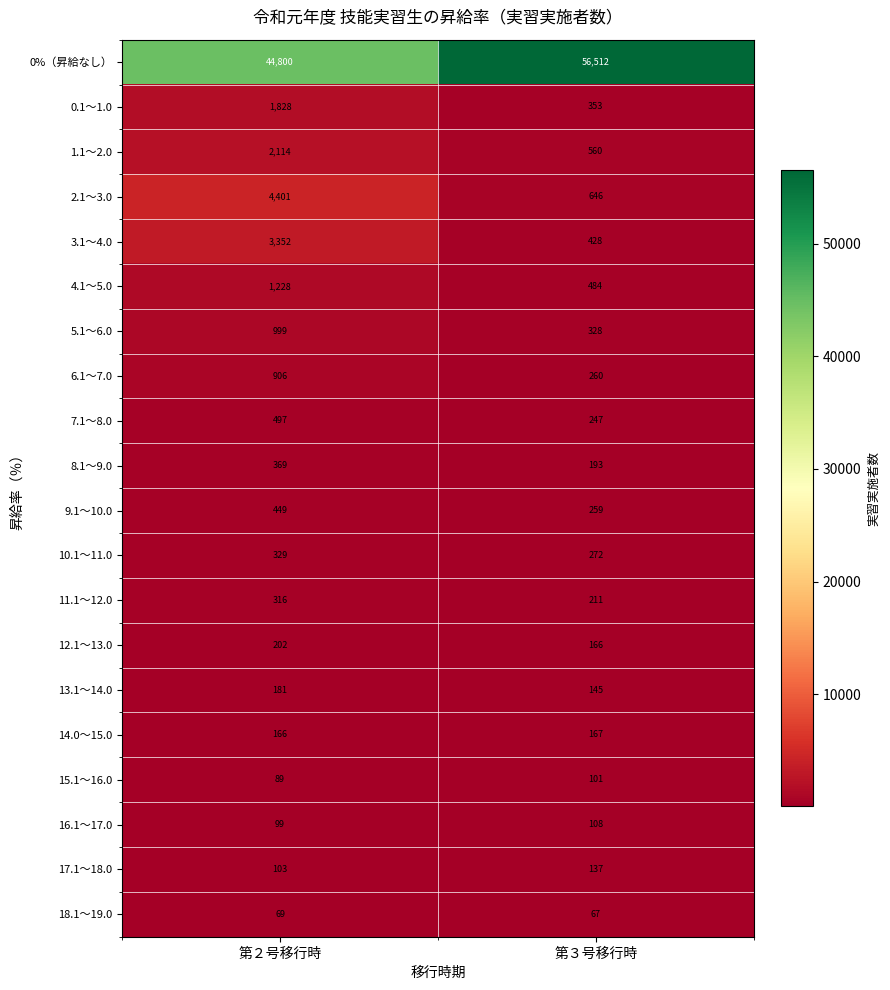

At how many categories does at least one series exceed 31027?

2